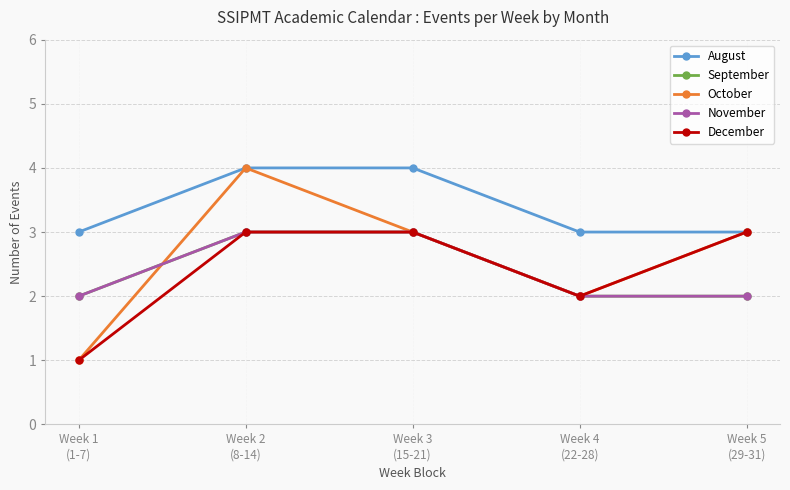

Does the chart have visible grid lines?

Yes